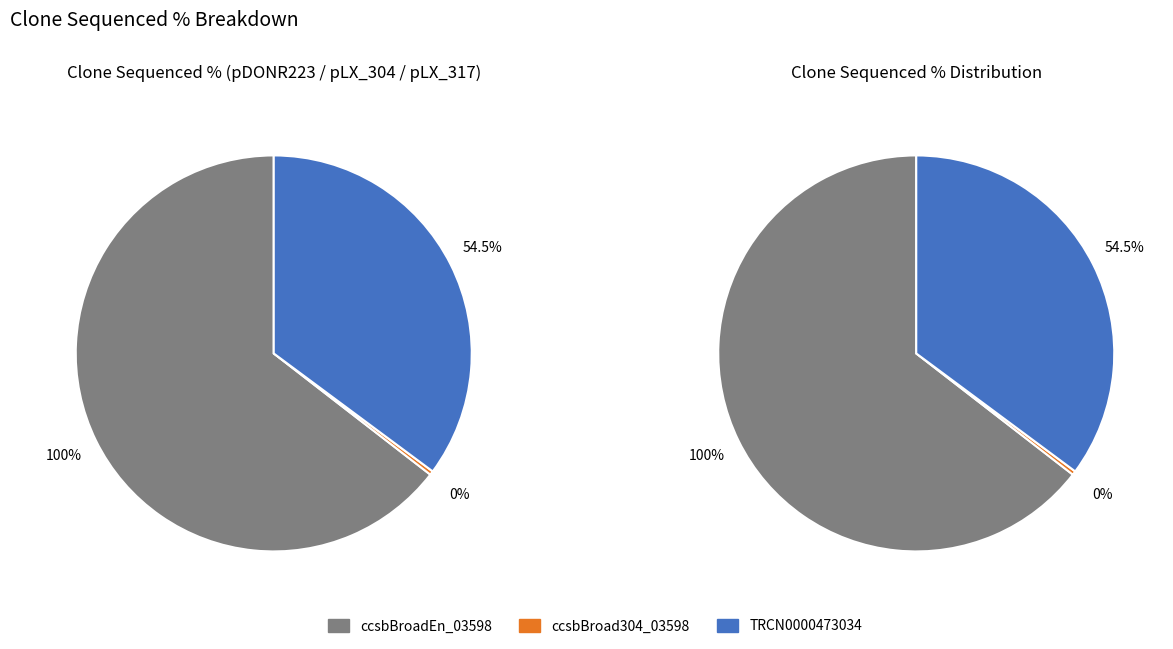

Between ccsbBroad304_03598 and TRCN0000473034, which is larger?

TRCN0000473034